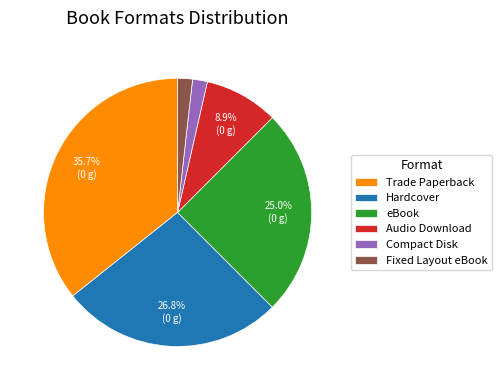

To the nearest percent, what is the combined percentage of Hardcover and Fixed Layout eBook?

29%